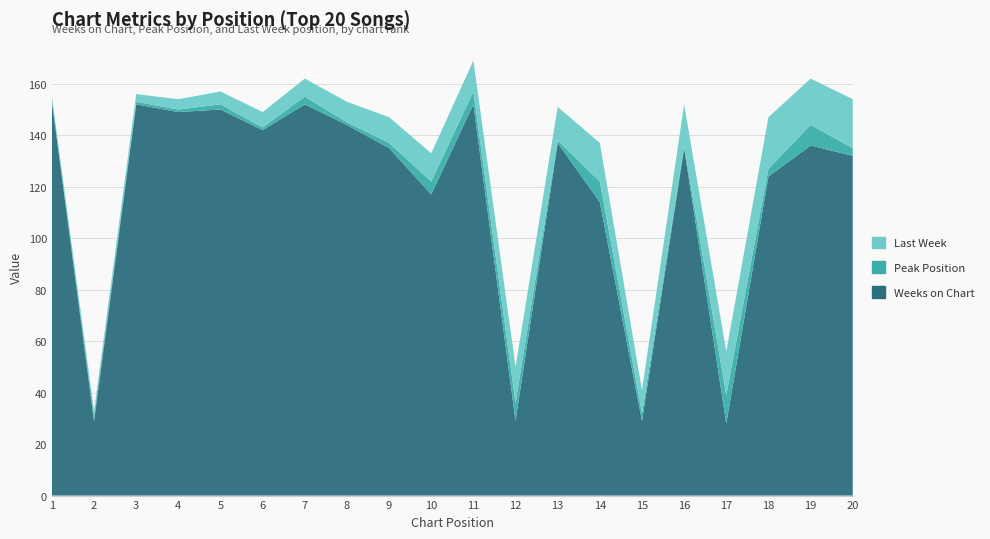

Reading left to right, transcribe all the data shown in this chart.

Weeks on Chart: 153	29	152	149	150	142	152	144	135	117	152	29	137	114	29	135	28	124	136	132
Peak Position: 1	2	1	1	2	1	3	1	2	5	5	7	1	8	3	1	11	3	8	3
Last Week: 1	2	3	4	5	6	7	8	10	11	12	14	13	15	9	16	17	20	18	19